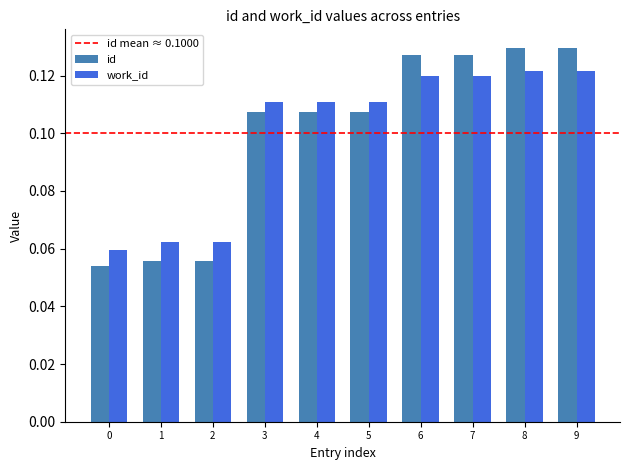

How many distinct data groups are displayed?

2